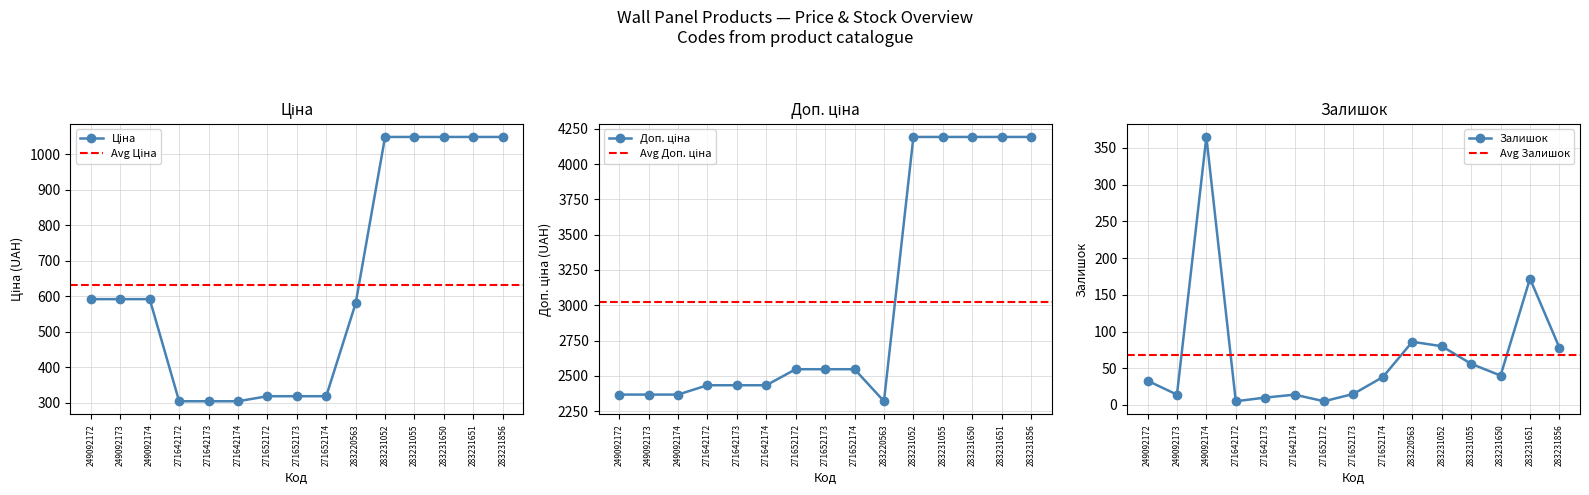

How many values in the Доп. ціна series exceed 2546?

8